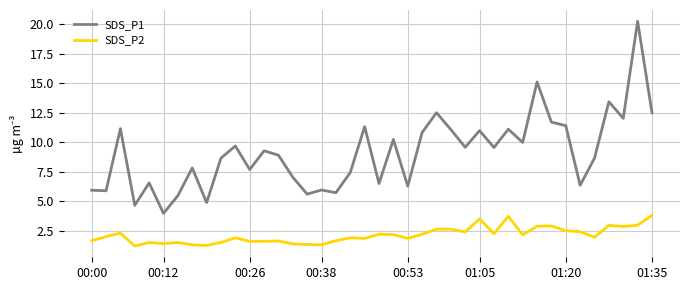

Which series has the largest total across all categories?

SDS_P1